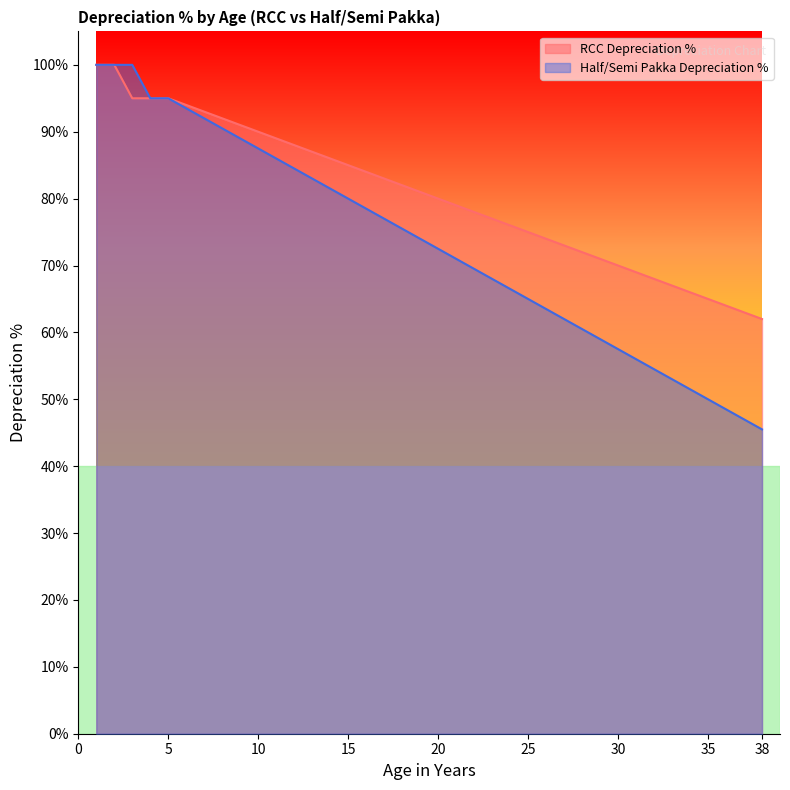

Which category has the highest value across all series?

1